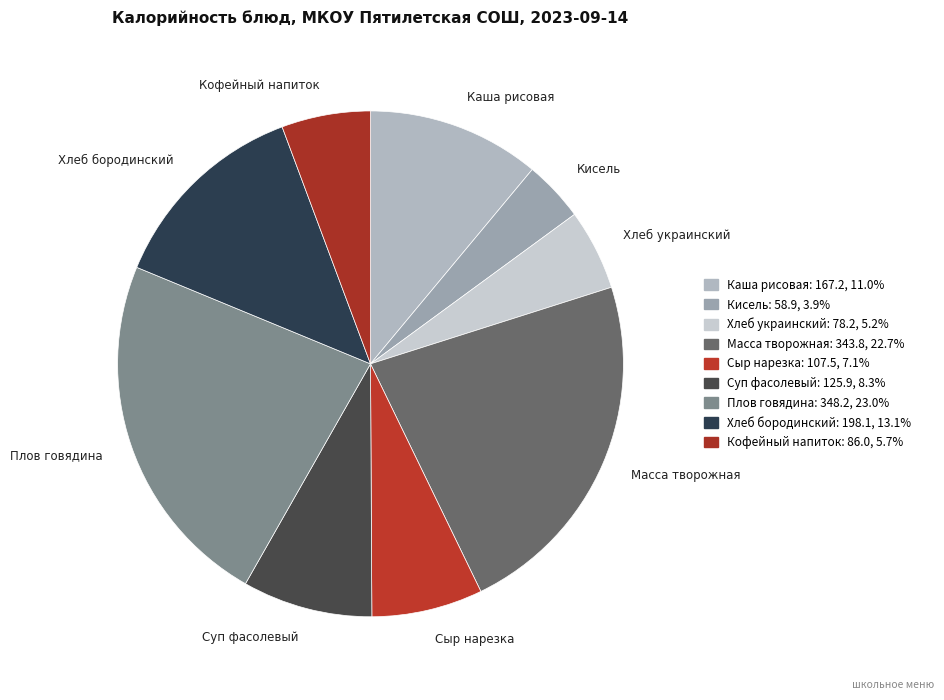

Approximately how many times larger is the value at Каша рисовая compared to Сыр нарезка?

1.6